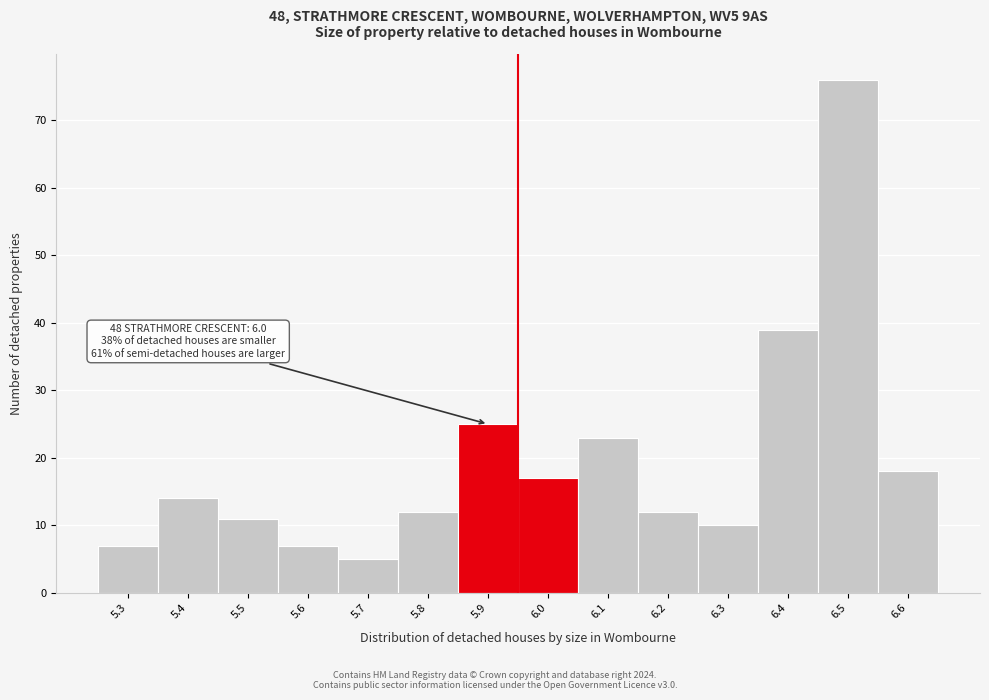

Reading left to right, transcribe all the data shown in this chart.

7	14	11	7	5	12	25	17	23	12	10	39	76	18